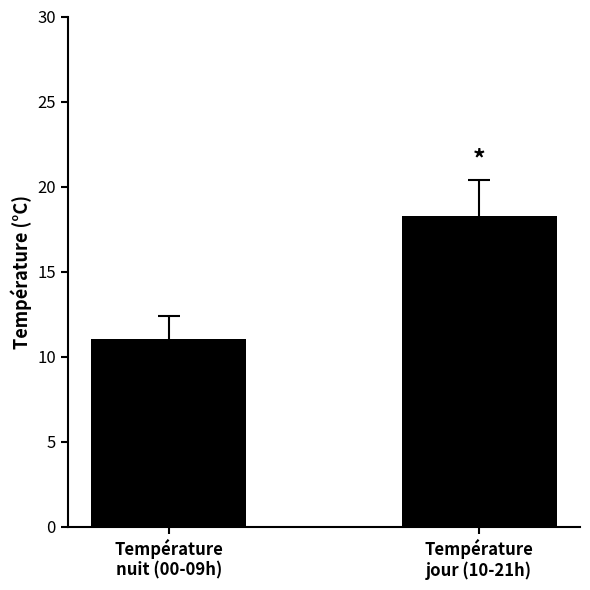

How many data points are less than 18?

1